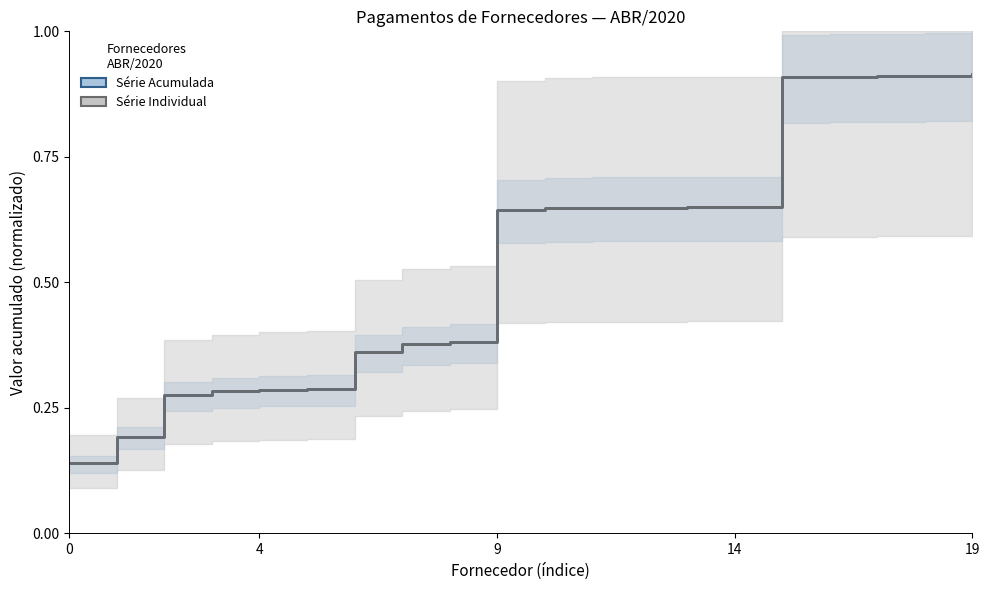

List the series in order of their peak value, highest first.

Série Individual, Série Acumulada